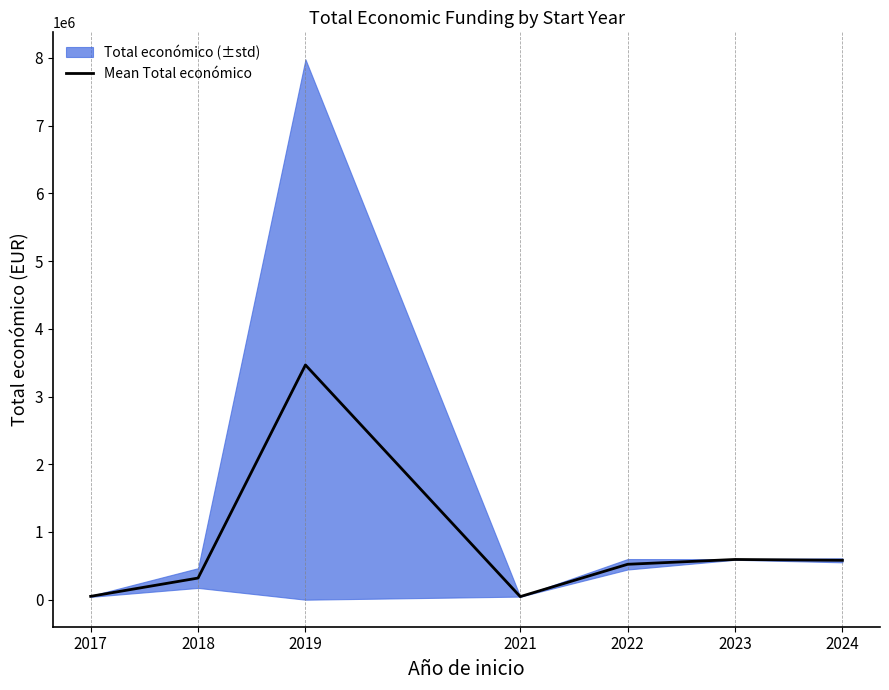

What is the change in value from 2017 to 2018?

+269895.2